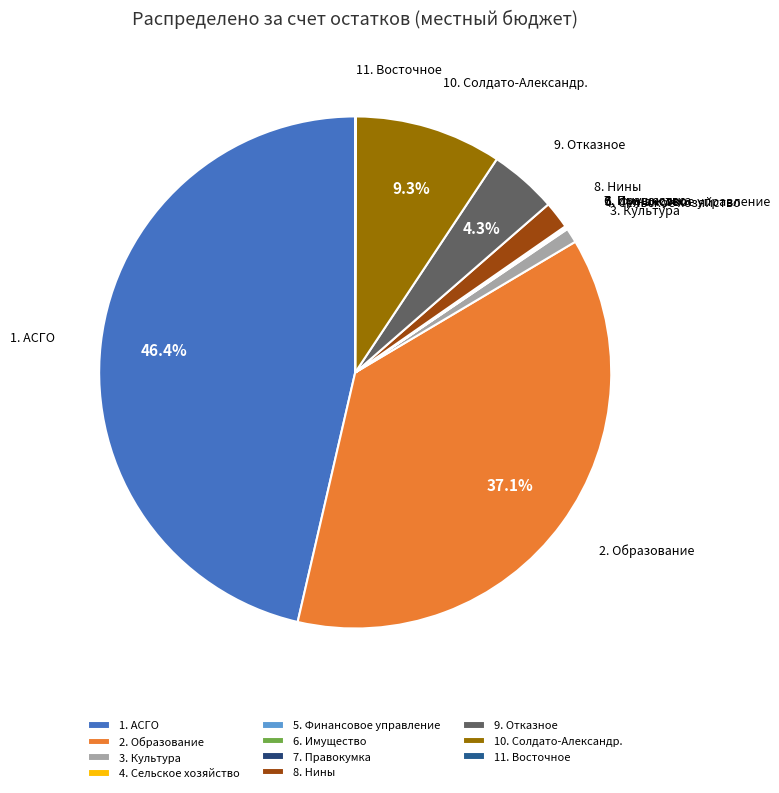

Does any single category account for the majority?

No